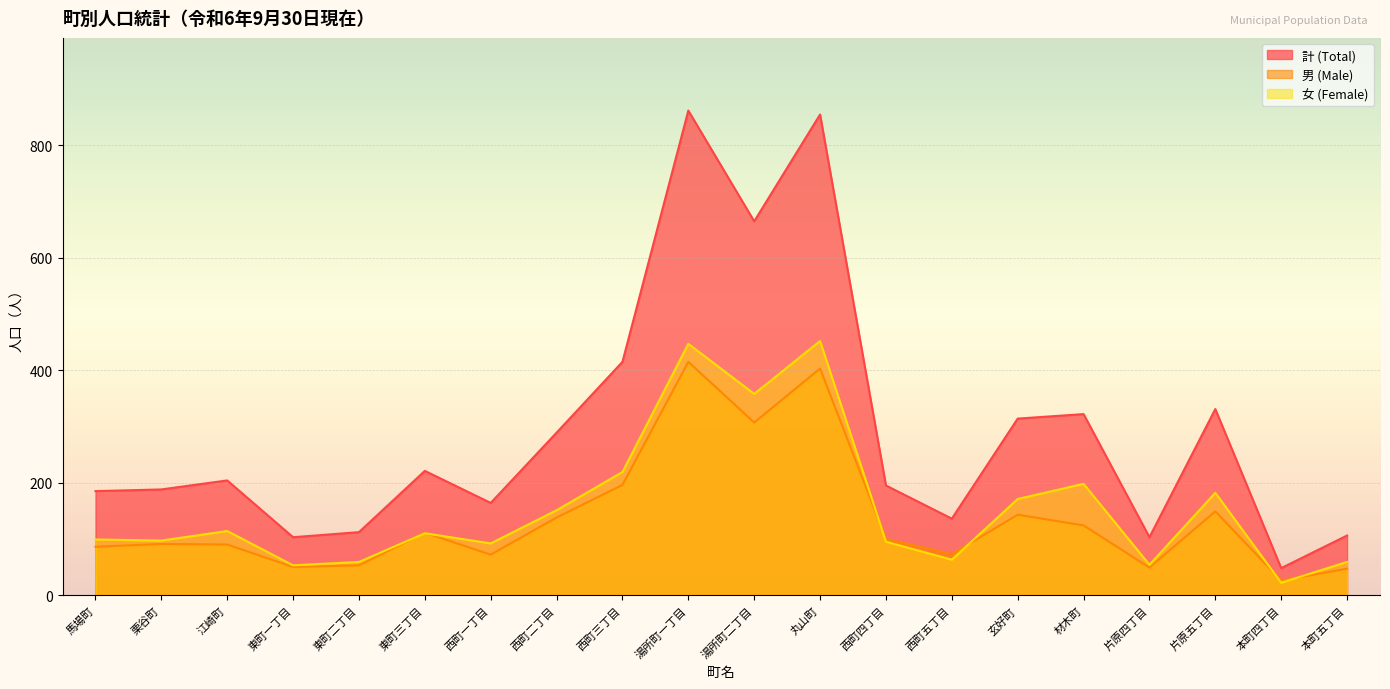

The value of 女 (Female) at 江崎町 is 170. True or false?

False